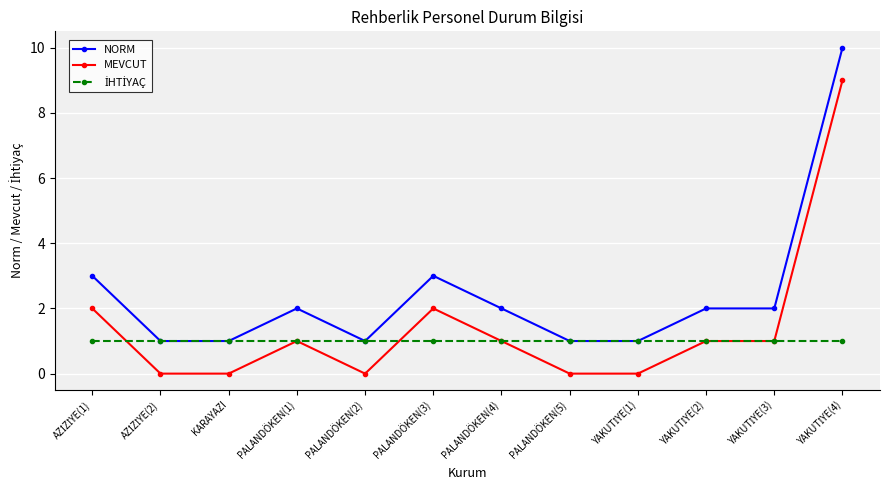

What is the sum of all NORM values?

29